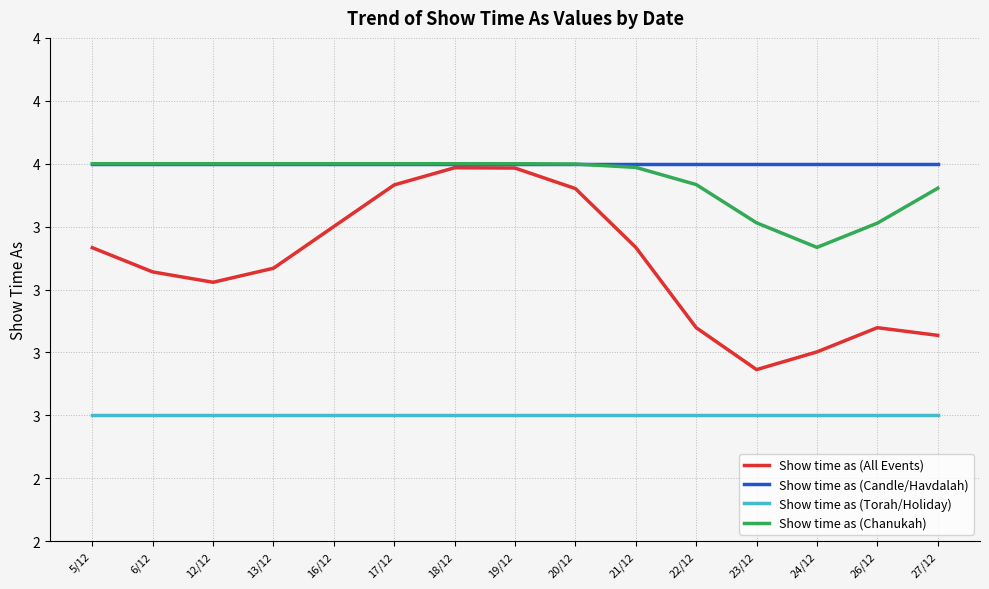

Which category has the highest value in the Show time as (Chanukah) series?

5/12